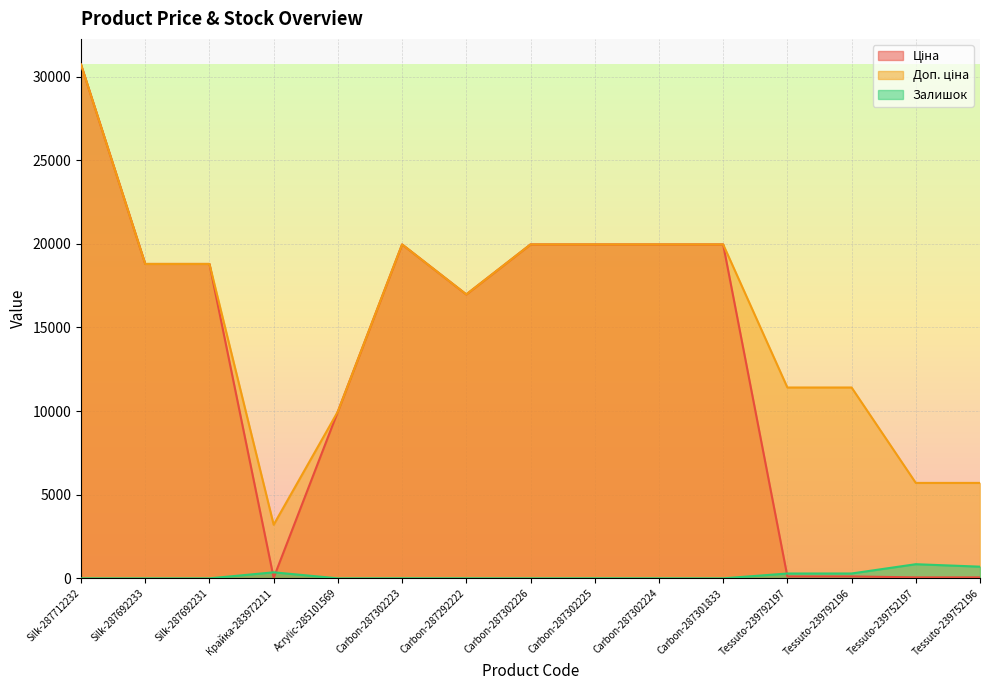

True or false: Ціна and Доп. ціна intersect in this chart.

False